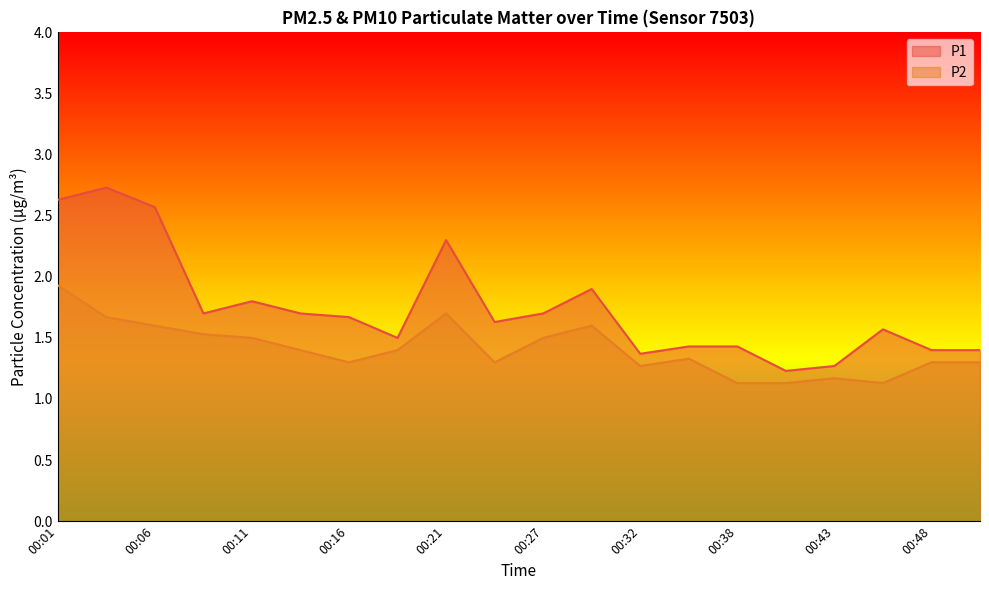

At which category does P1 reach its first local peak?

00:04